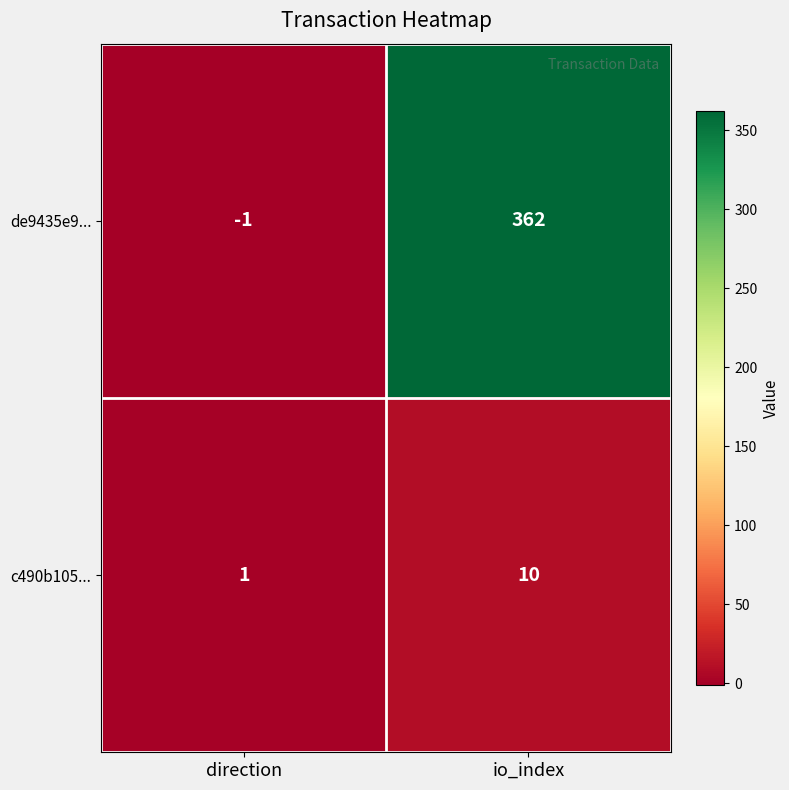

Which series changed the most between direction and io_index?

de9435e9...